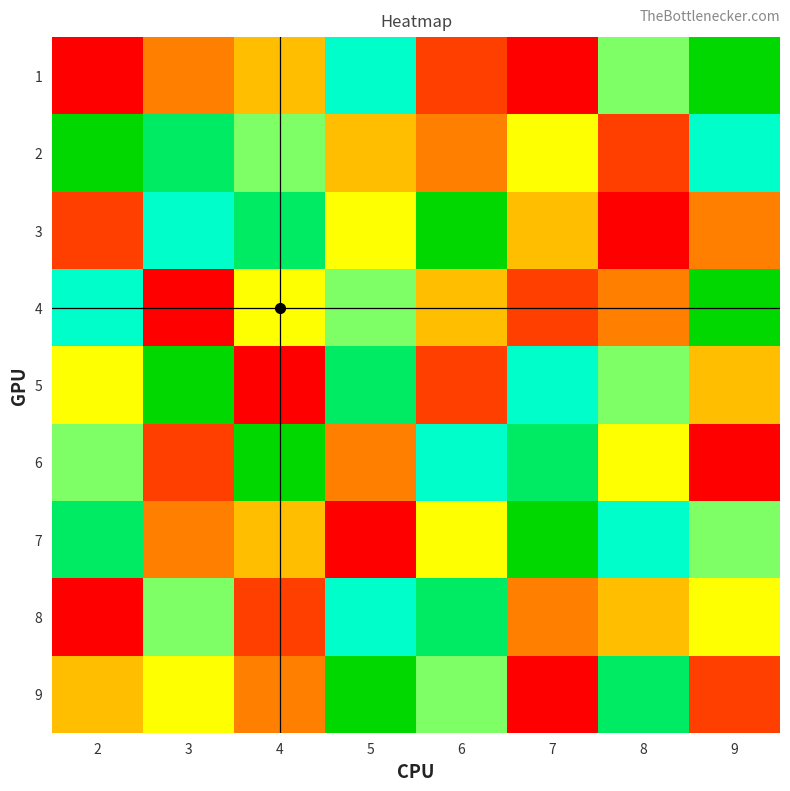

Reading left to right, transcribe all the data shown in this chart.

1: 2=1	3=3	4=4	5=7	6=2	7=1	8=6	9=9
2: 2=9	3=8	4=6	5=4	6=3	7=5	8=2	9=7
3: 2=2	3=7	4=8	5=5	6=9	7=4	8=1	9=3
4: 2=7	3=1	4=5	5=6	6=4	7=2	8=3	9=9
5: 2=5	3=9	4=1	5=8	6=2	7=7	8=6	9=4
6: 2=6	3=2	4=9	5=3	6=7	7=8	8=5	9=1
7: 2=8	3=3	4=4	5=1	6=5	7=9	8=7	9=6
8: 2=1	3=6	4=2	5=7	6=8	7=3	8=4	9=5
9: 2=4	3=5	4=3	5=9	6=6	7=1	8=8	9=2